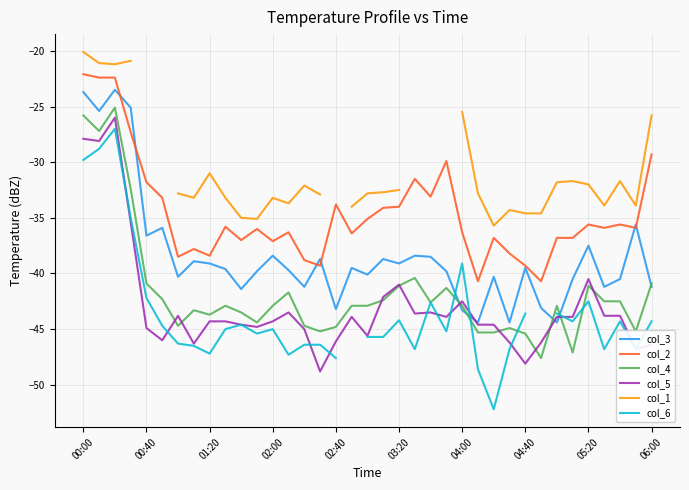

In col_3, how many points are lower than both neighbors (excluding endpoints)?

12